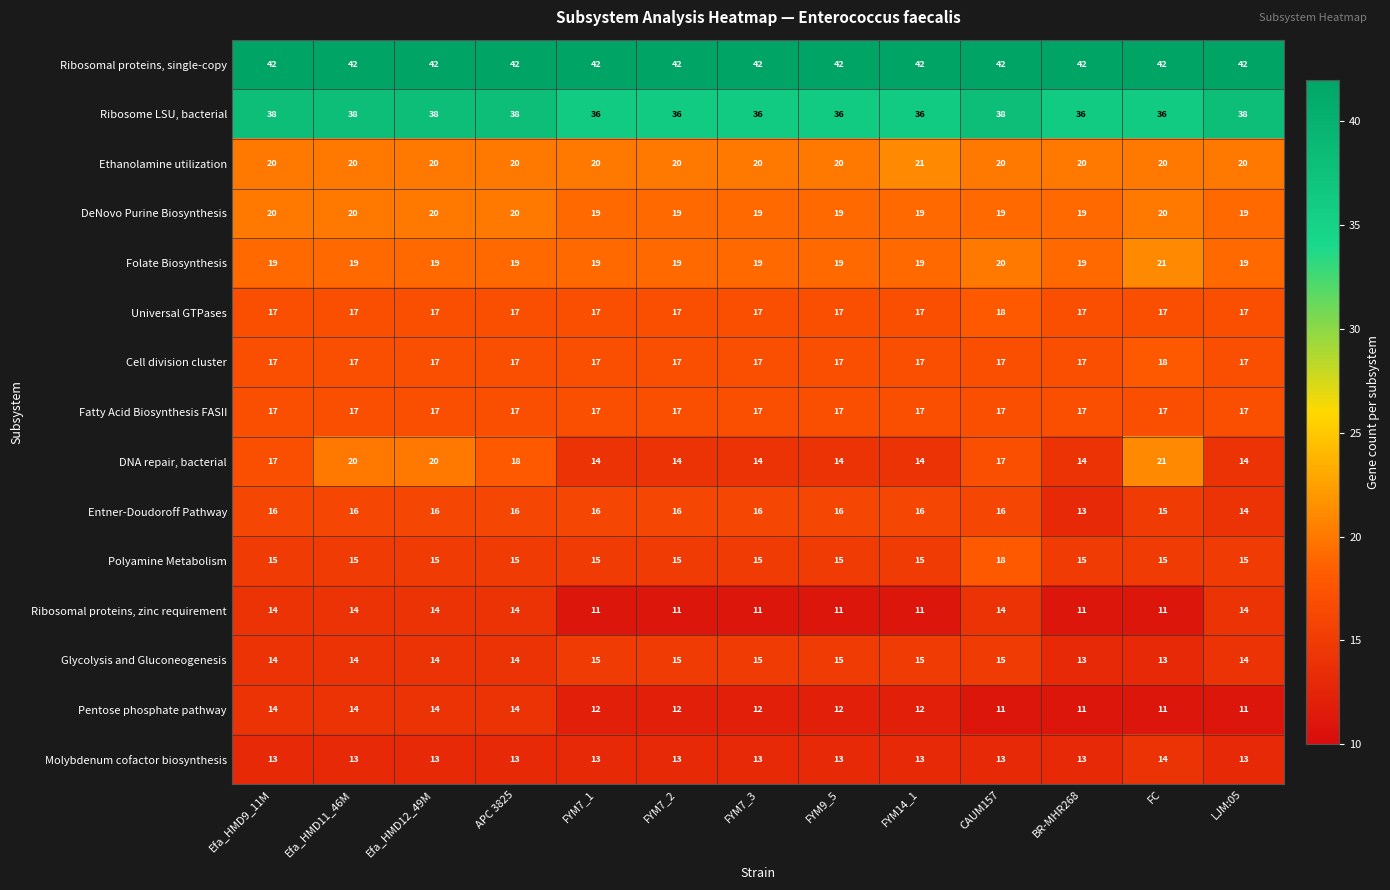

What is the average value of the Glycolysis and Gluconeogenesis series?

14